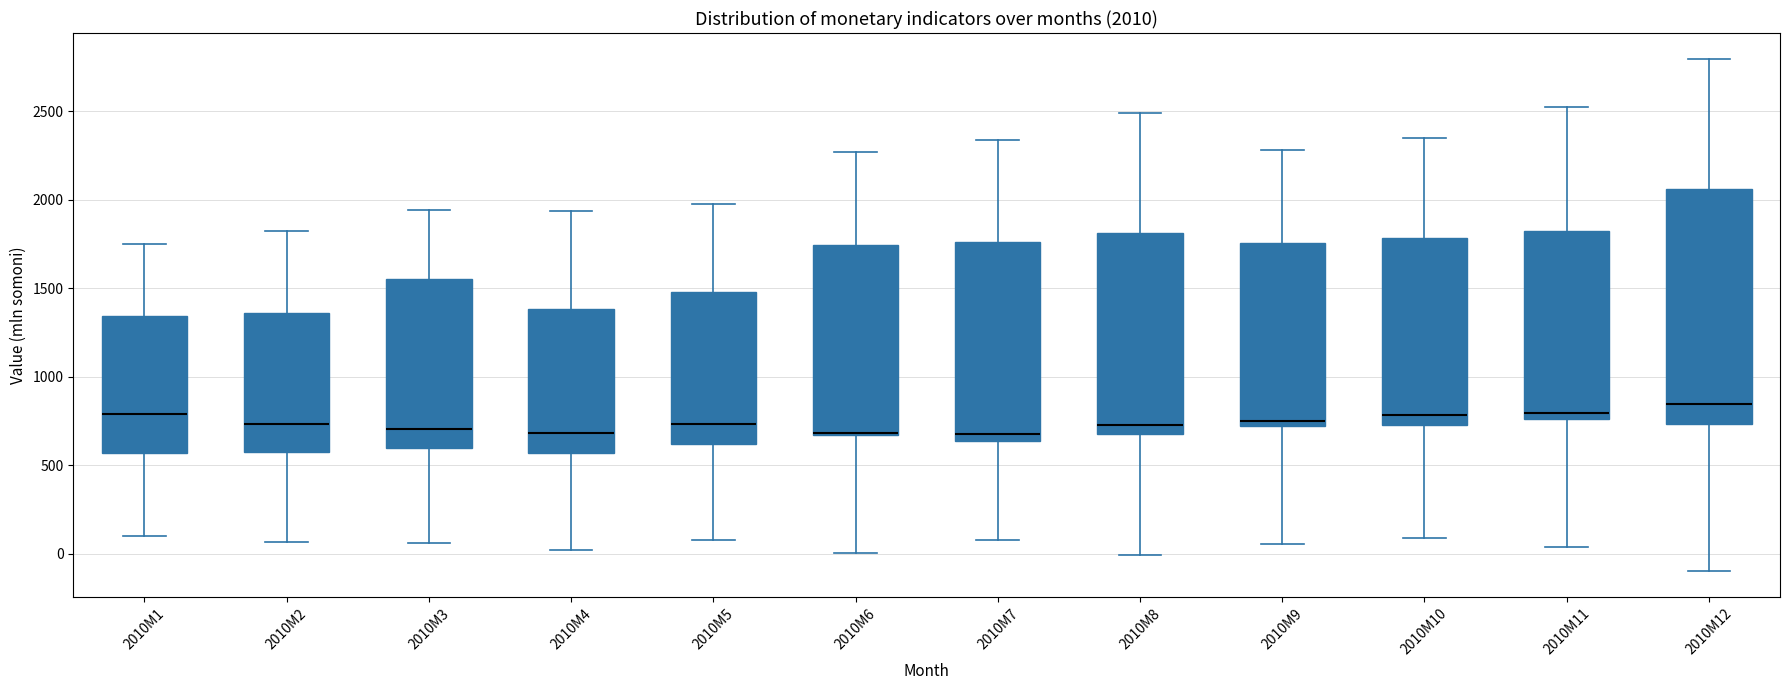

Comparing the boxes themselves (not the whiskers), which one is the tallest?

2010M12